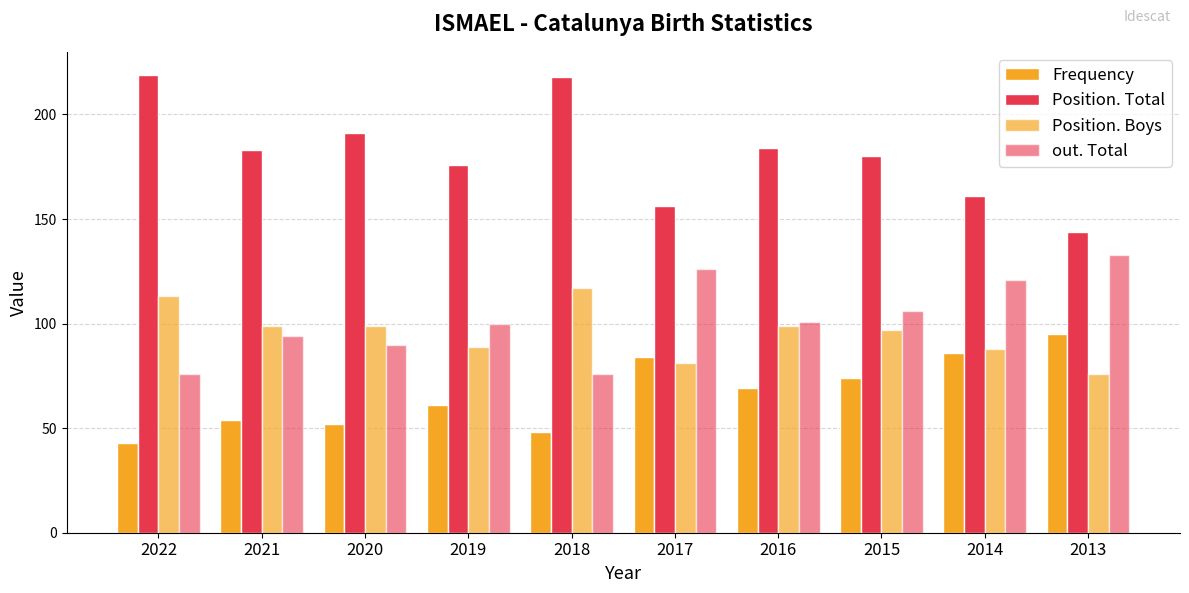

Which has a higher value, 2016 or 2014?

2014